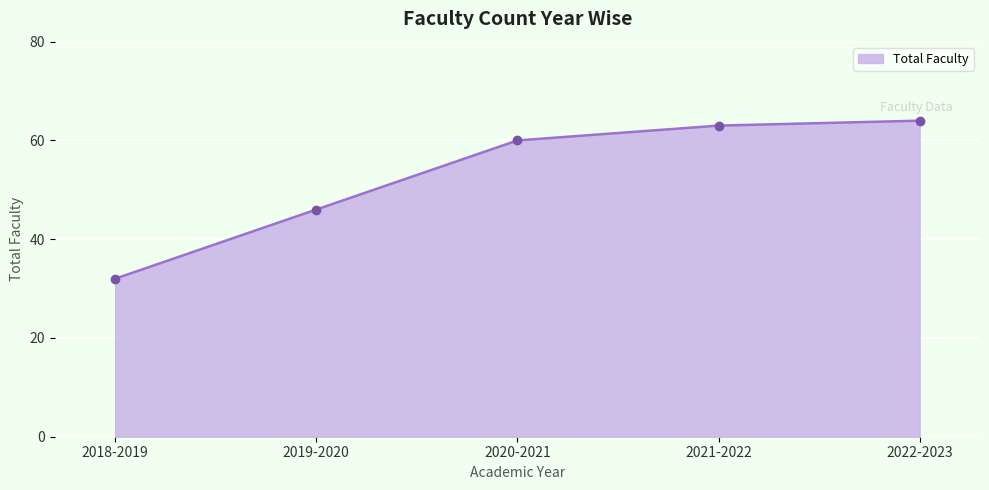

What is the difference between the values at 2020-2021 and 2019-2020?

14